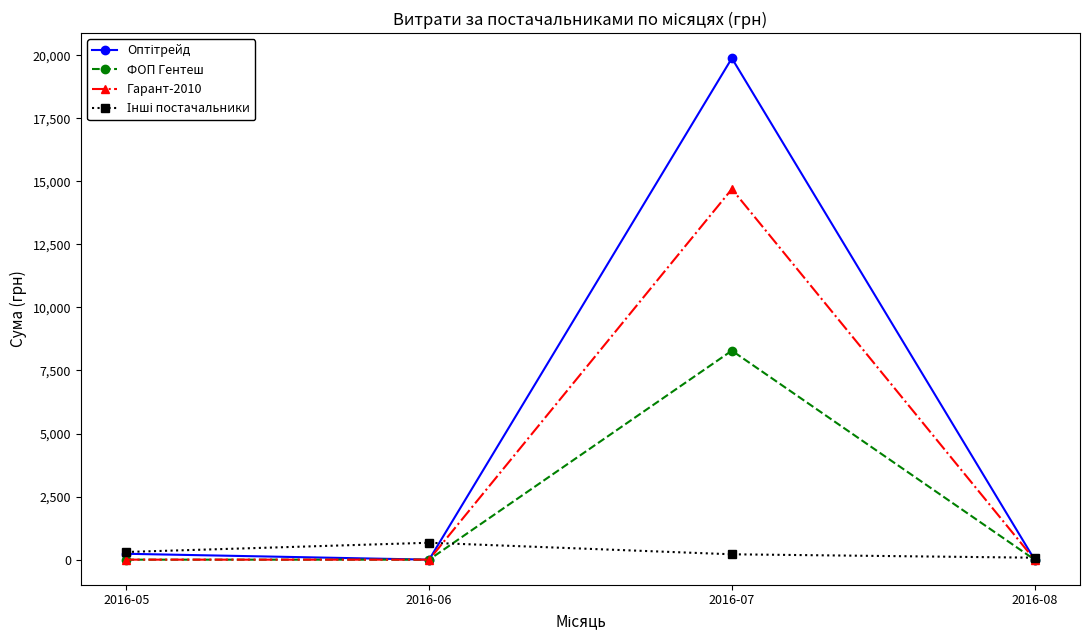

The value of Гарант-2010 at 2016-05 is -8556.5. True or false?

False